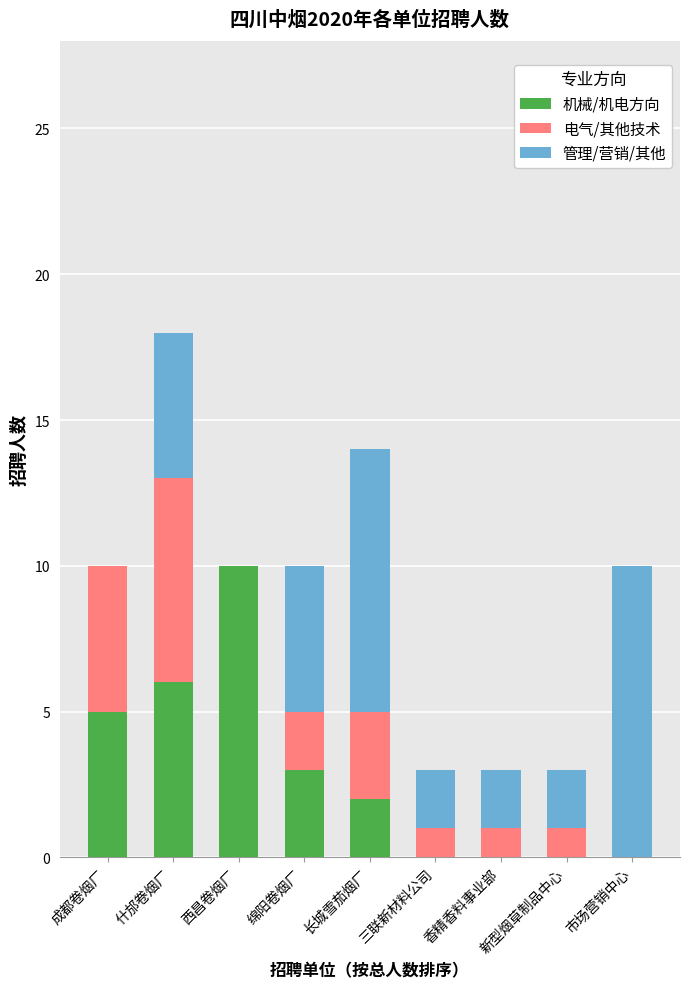

The value of 机械/机电方向 at 成都卷烟厂 is 1. True or false?

False